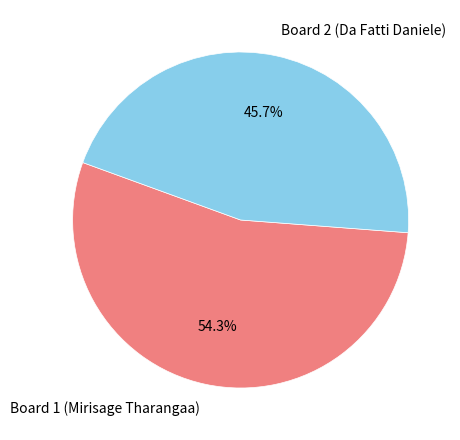

The Board 2 (Da Fatti Daniele) slice represents 40% of the pie. True or false?

False